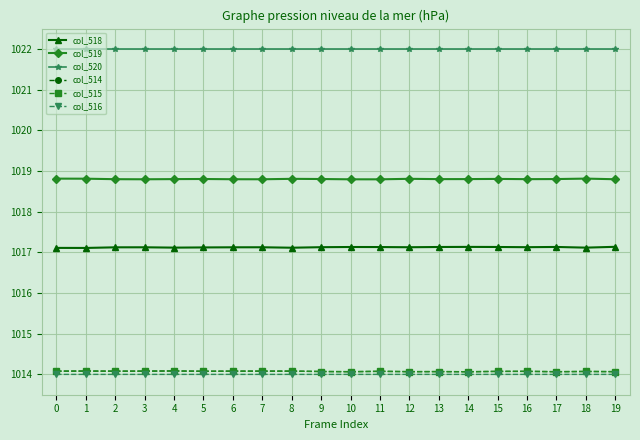

What is the spread (max minus min) of values at 9?

8.0